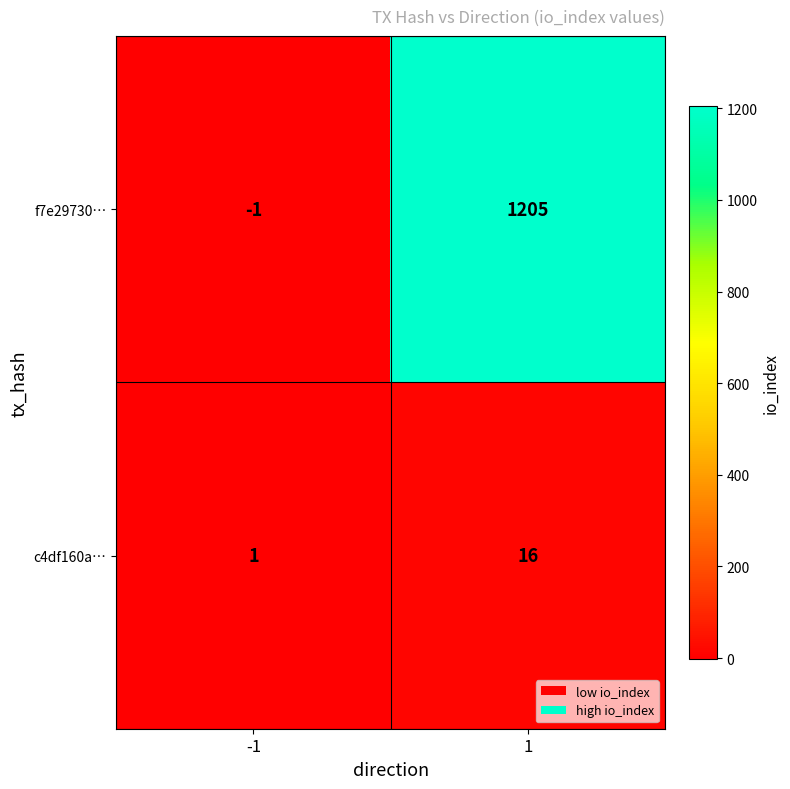

The value of f7e29730… at 1 is 359. True or false?

False